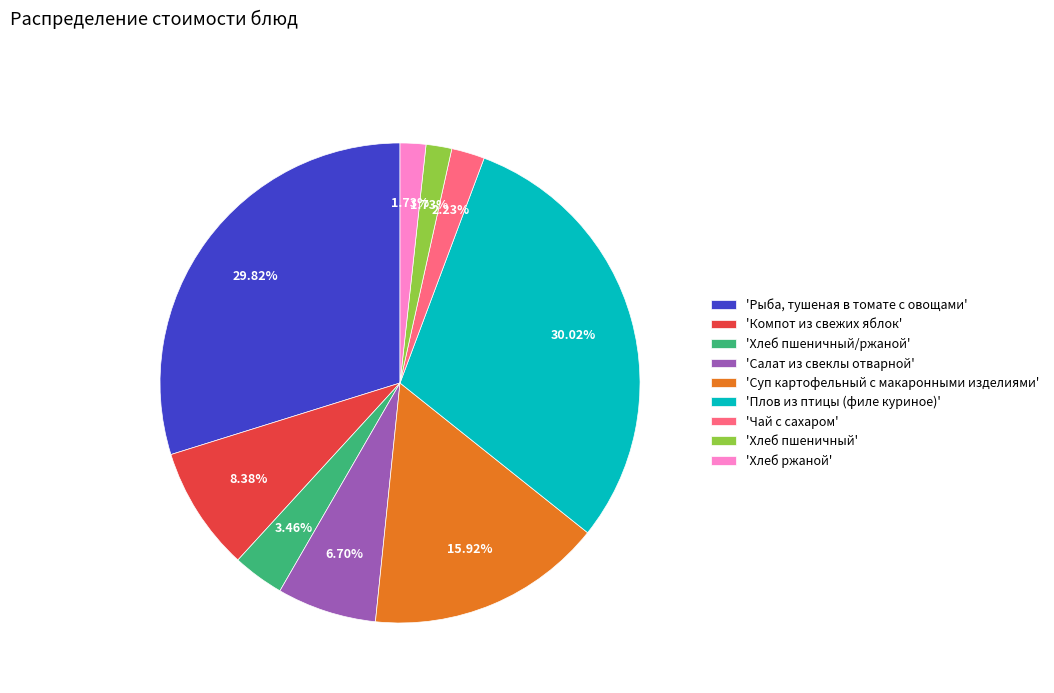

Do 'Чай с сахаром' and 'Хлеб ржаной' together represent more than half of the pie?

No